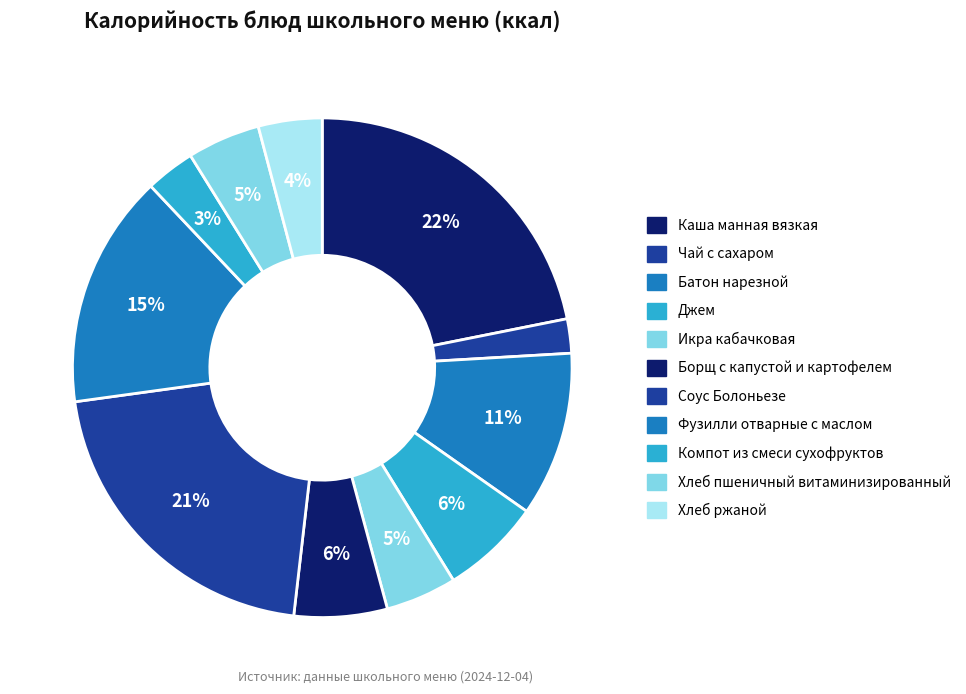

Does Борщ с капустой и картофелем account for over 50% of the chart?

No